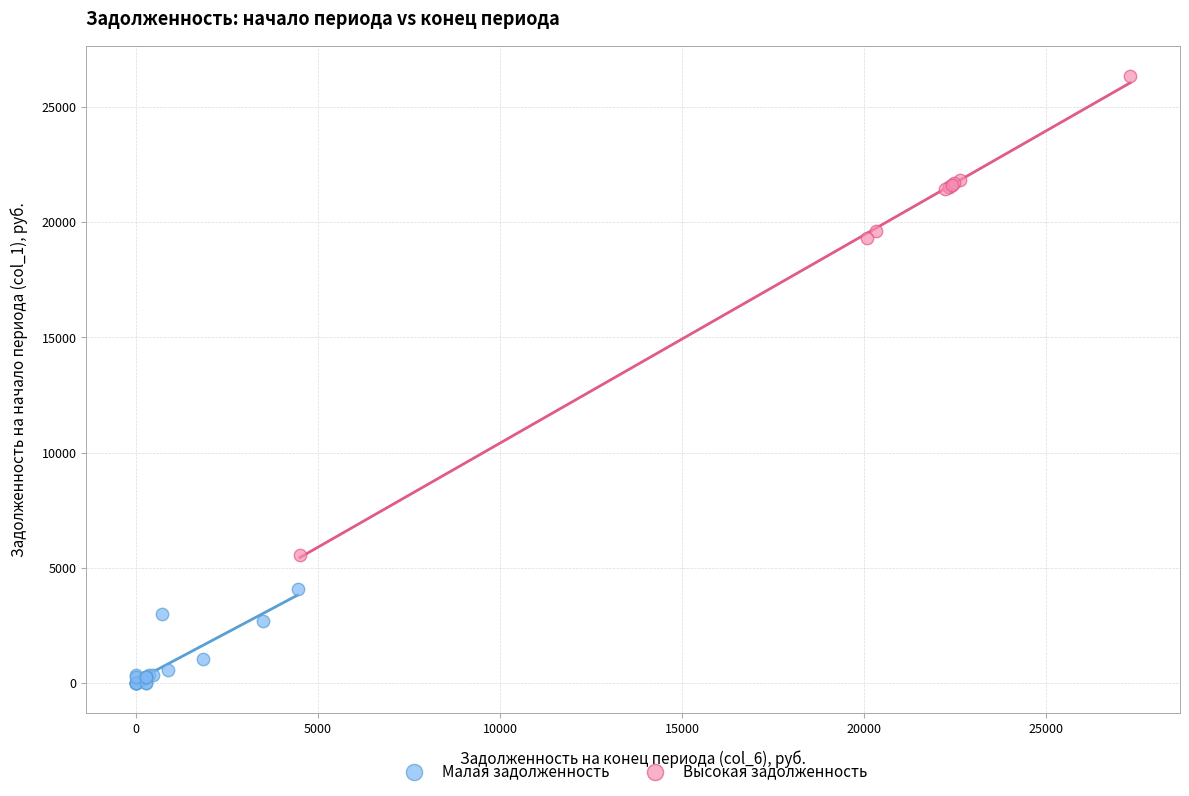

What are all the series names shown in the legend?

Малая задолженность, Высокая задолженность